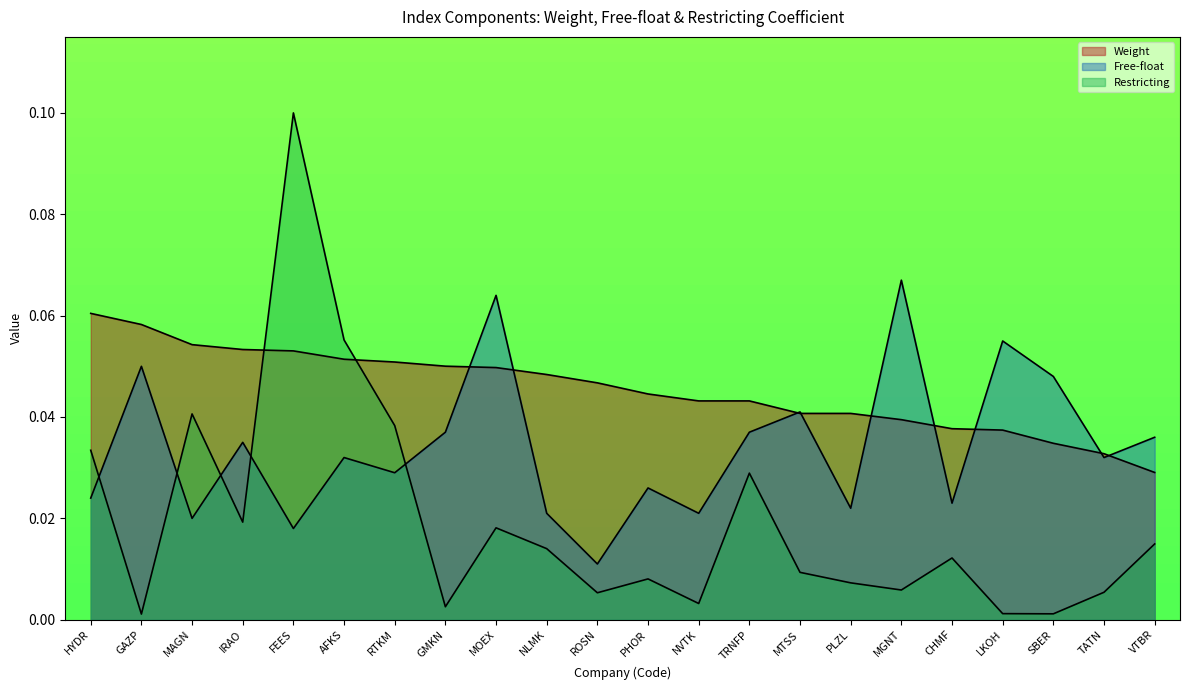

Count the number of data series in this chart.

3